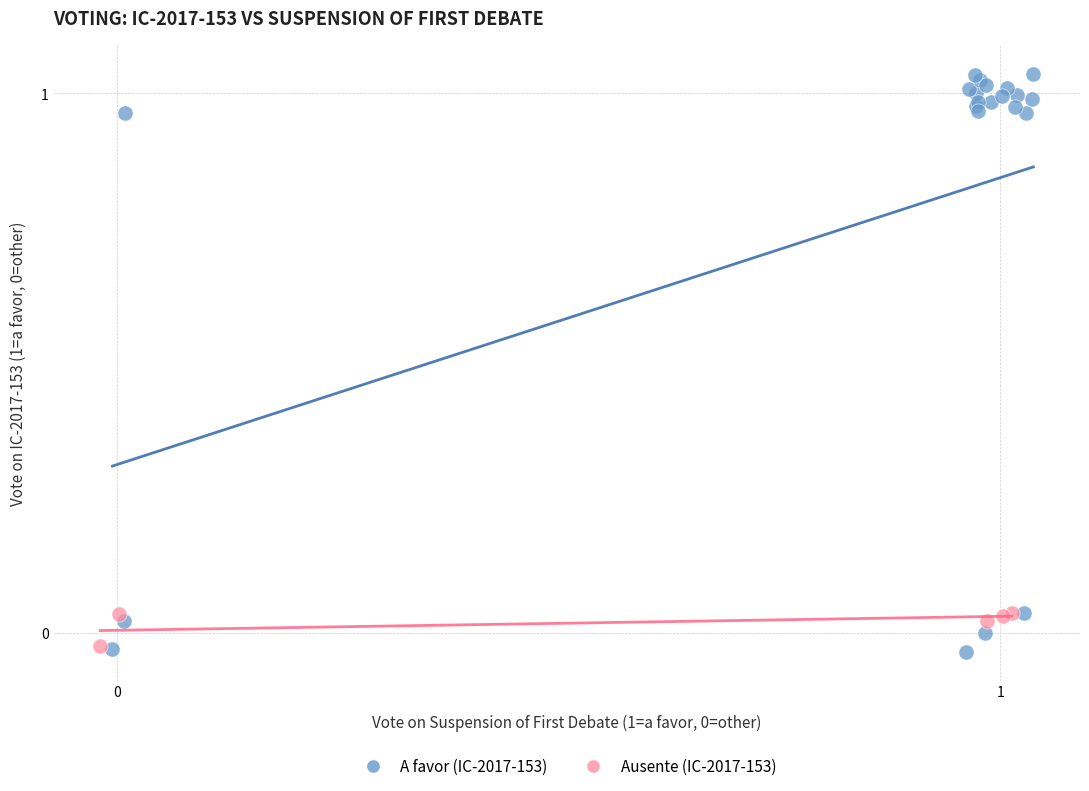

Which series has the largest Y range (max minus min)?

A favor (IC-2017-153)